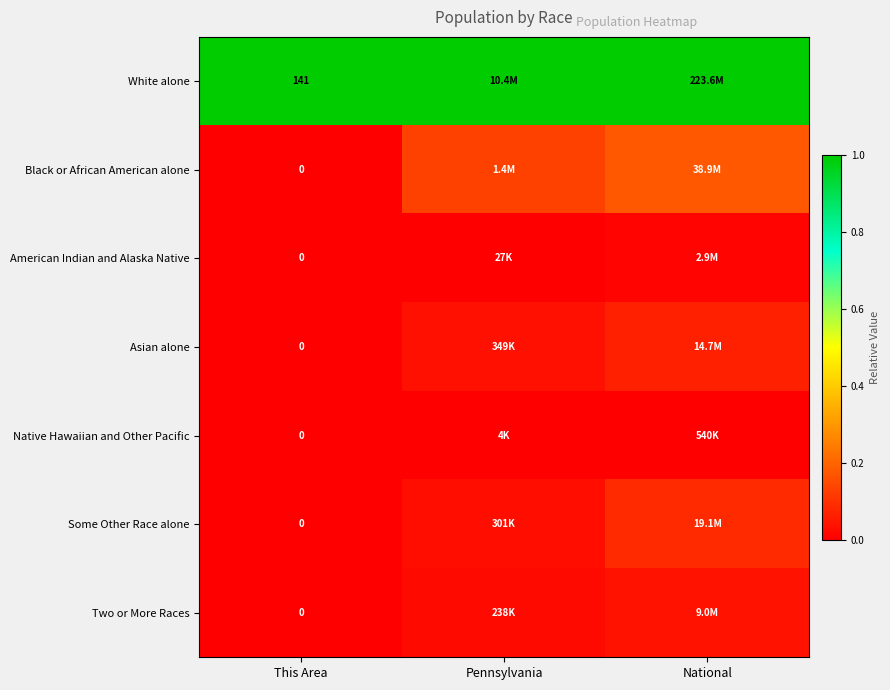

At This Area, list the series in order from smallest to largest.

Black or African American alone, American Indian and Alaska Native, Asian alone, Native Hawaiian and Other Pacific, Some Other Race alone, Two or More Races, White alone